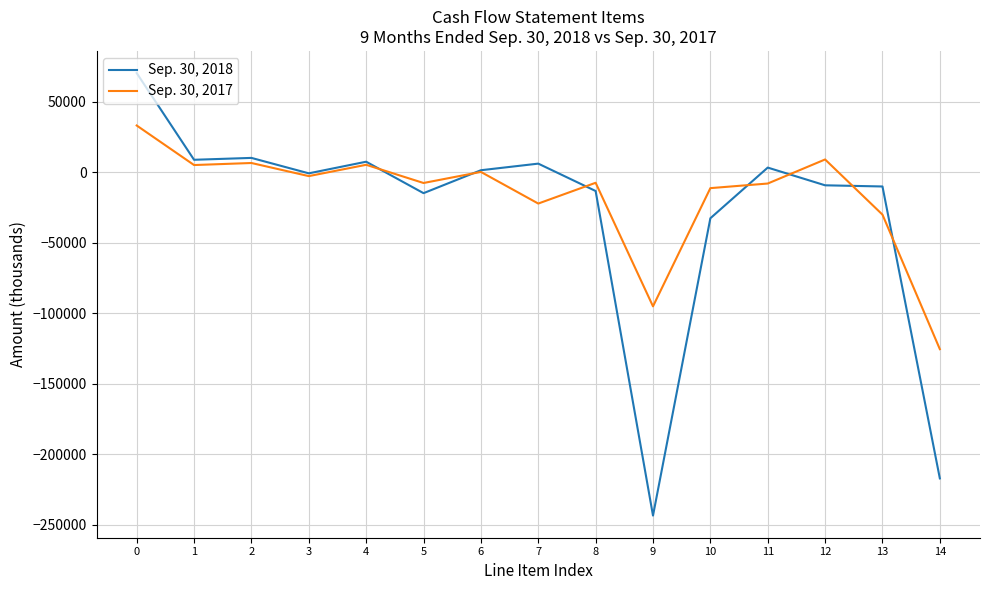

Read the Sep. 30, 2017 value at 0, to the nearest 100.

33100